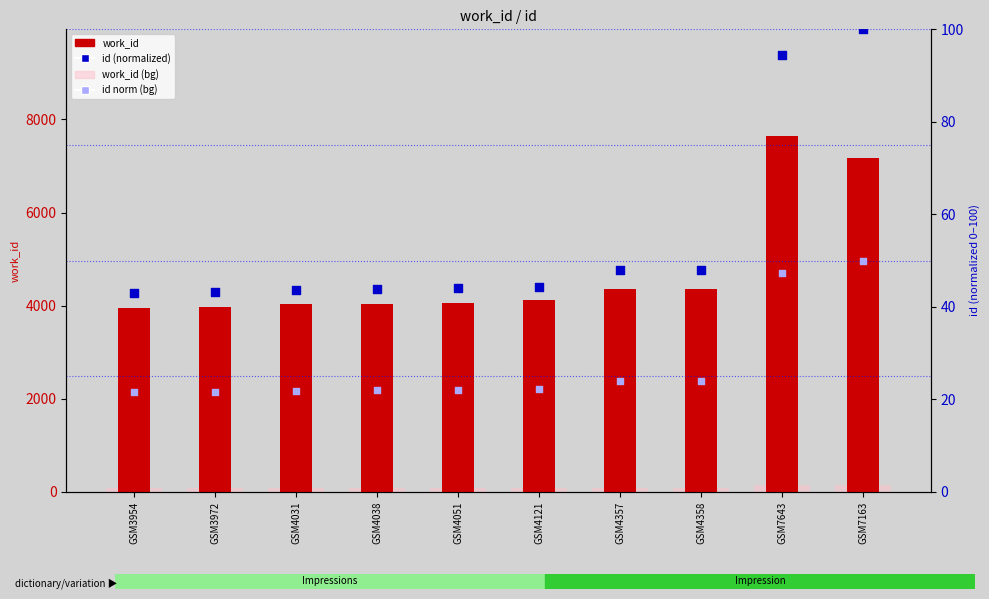

What are all the series names shown in the legend?

work_id, work_id (bg), id (normalized), id norm (bg)